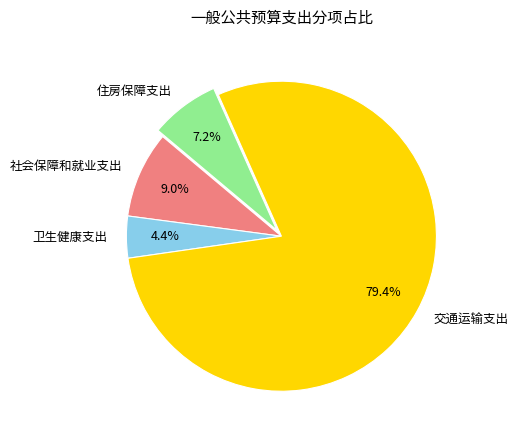

To the nearest percent, what is the difference between the largest and smallest slice percentages?

75%